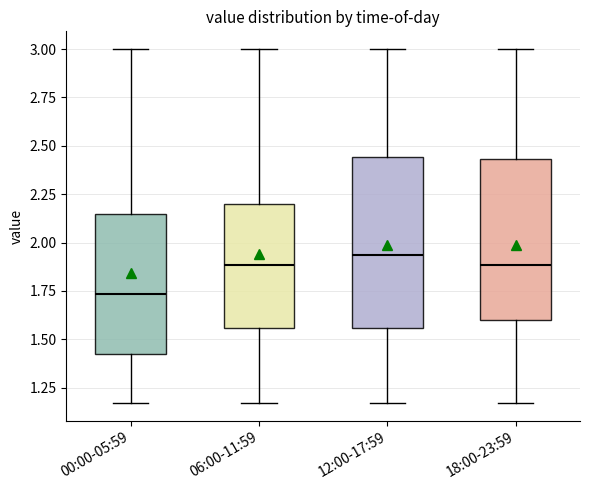

Reading left to right, read every box against the y-axis: the position of its median line, the range the box covers, and the ends of its whiskers. The values are not printed on the chart, so give them approximately, as read against the axis.

00:00-05:59: median 1.75, box 1.40 to 2.15, whiskers 1.15 to 3.00
06:00-11:59: median 1.90, box 1.55 to 2.20, whiskers 1.15 to 3.00
12:00-17:59: median 1.95, box 1.55 to 2.45, whiskers 1.15 to 3.00
18:00-23:59: median 1.90, box 1.60 to 2.45, whiskers 1.15 to 3.00